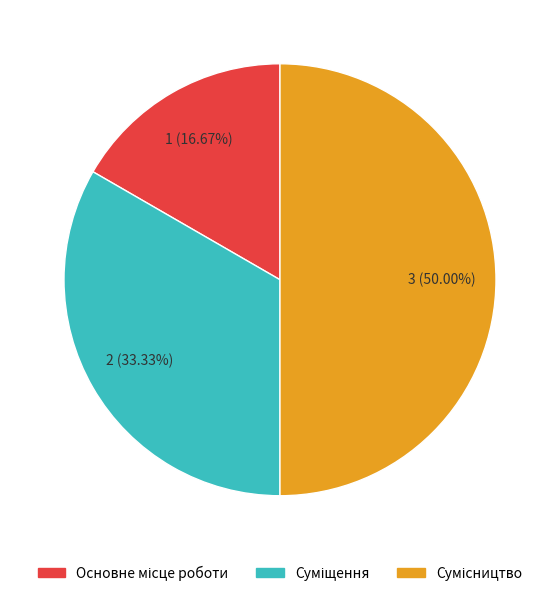

How many slices are in this pie chart?

3